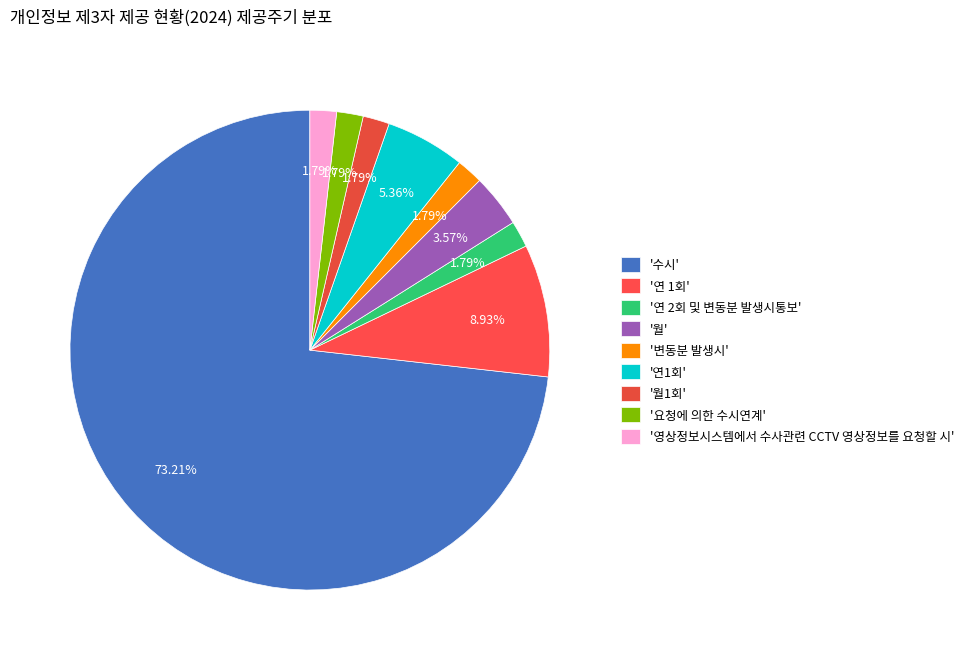

Count the number of slices in the pie.

9